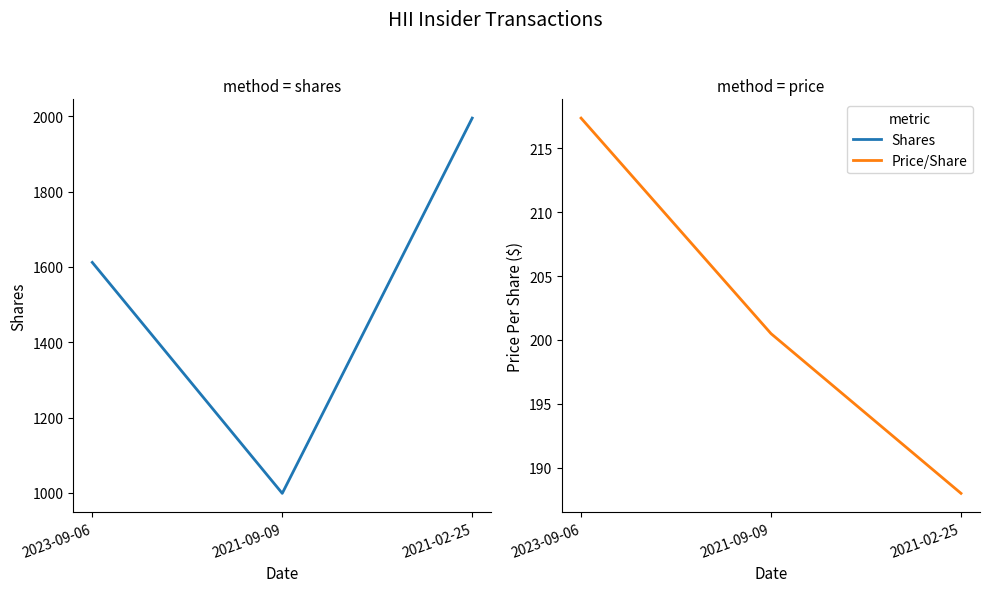

True or false: transactionPricePerShare has a value of 188.0 at 2021-02-25.

True